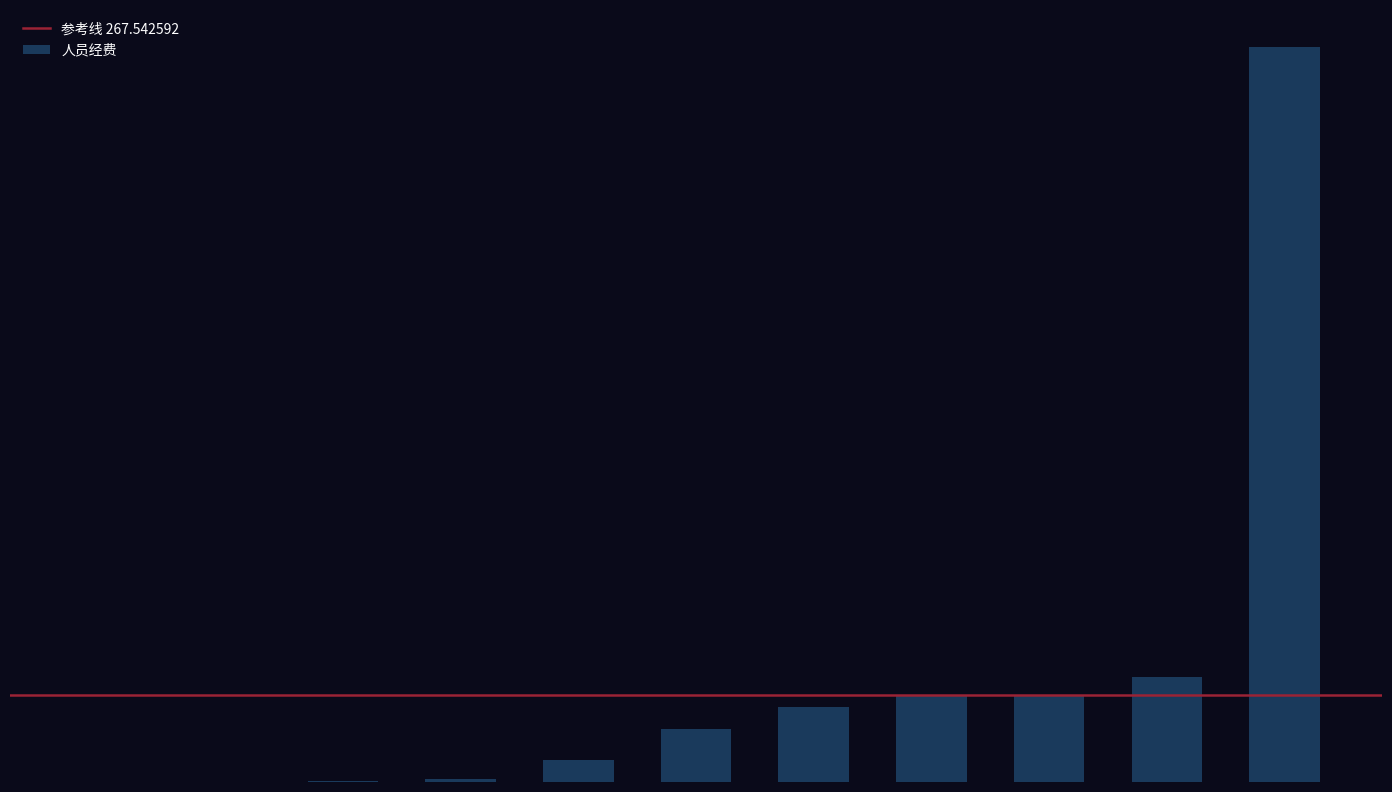

How many categories are shown in the chart?

11